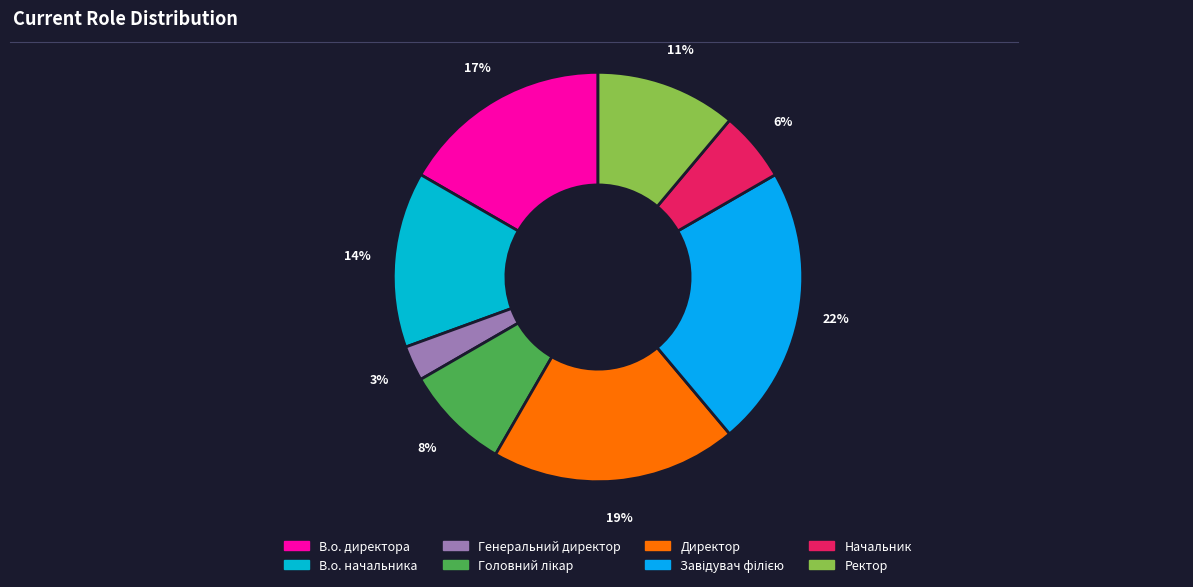

How many slices are in this pie chart?

8